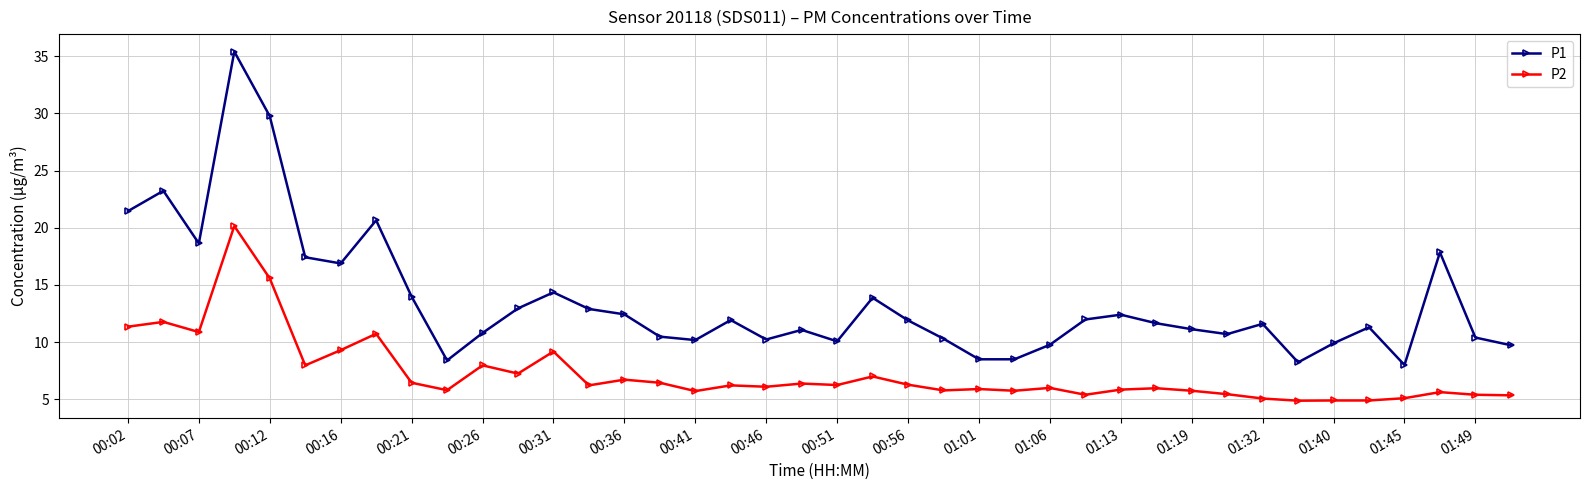

True or false: P2 and P1 intersect in this chart.

False